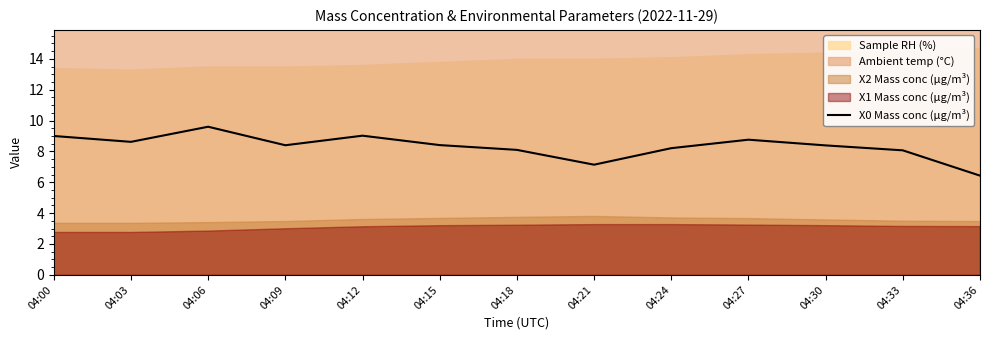

Is it true that the value at 04:36 is 6.4?

True